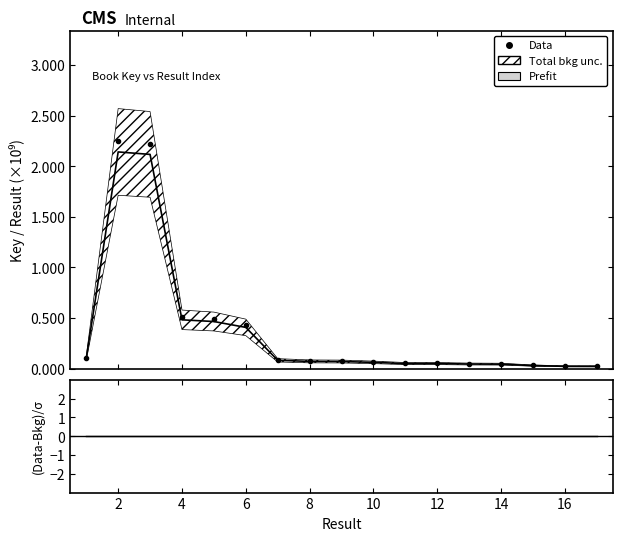

Which series has the widest spread of values?

Data